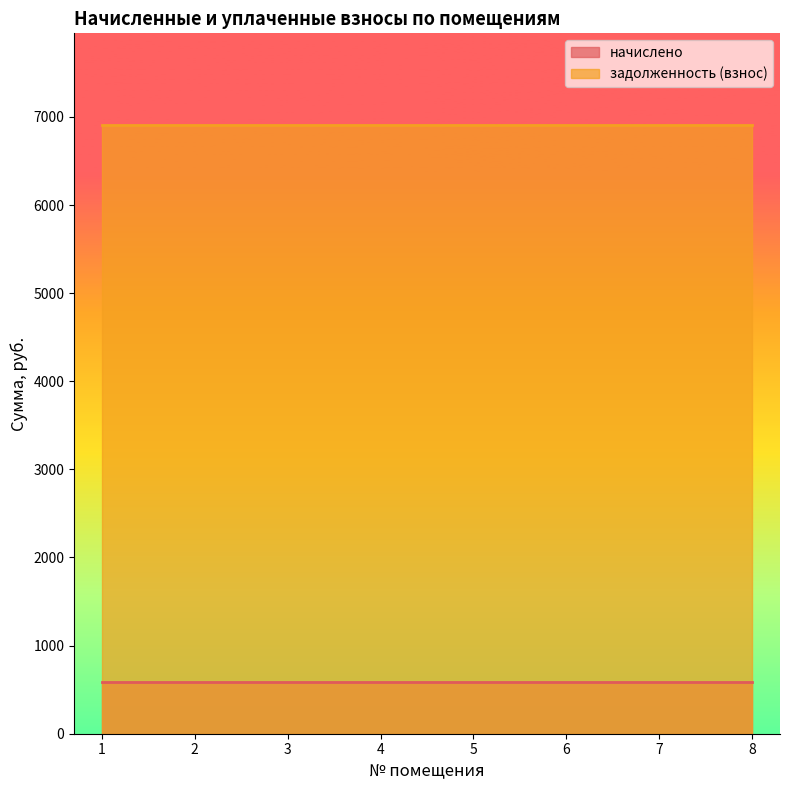

What is the sum of the задолженность (взнос) values at 3 and 8?

13824.0